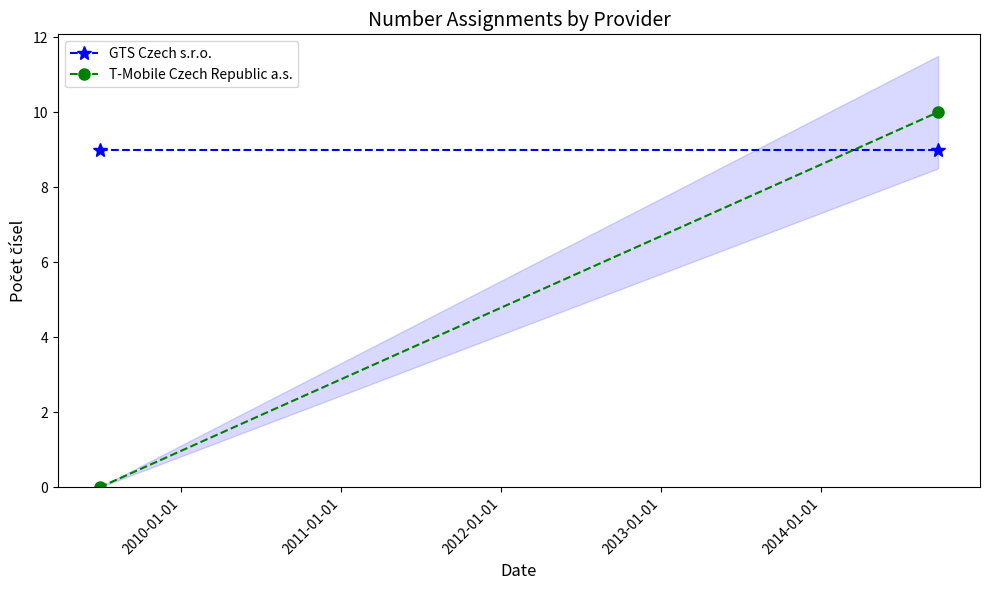

Is the value of T-Mobile Czech Republic a.s. at 2010-01-01 greater than the value of GTS Czech s.r.o. at 2010-01-01?

Yes